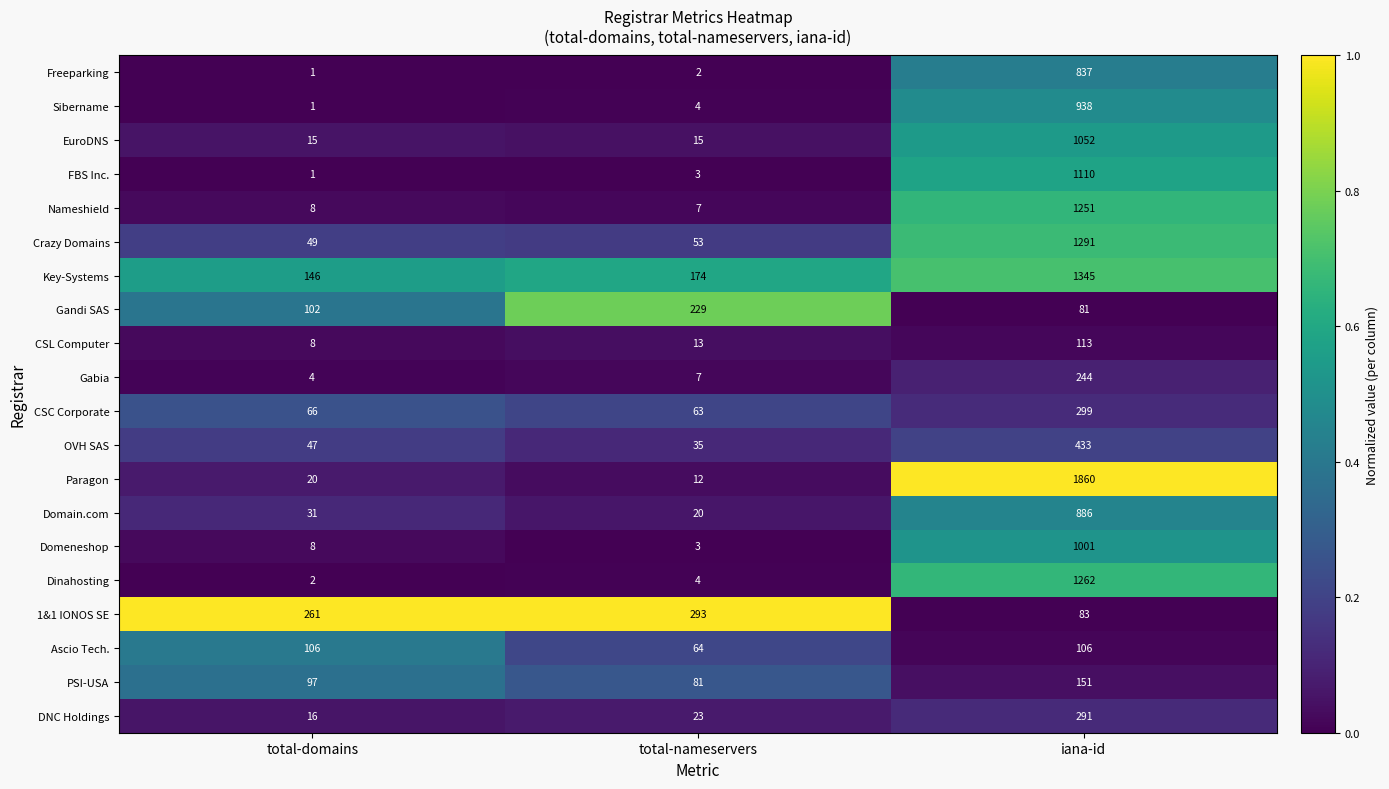

What is the spread (max minus min) of values at total-nameservers?

291